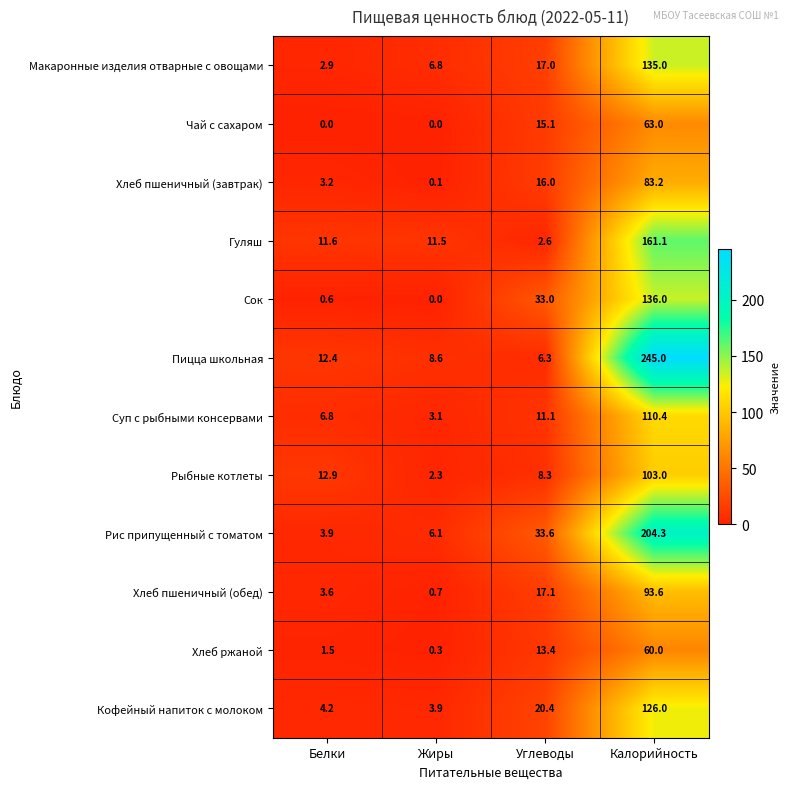

The value of Хлеб ржаной at Углеводы is 13.4. True or false?

True